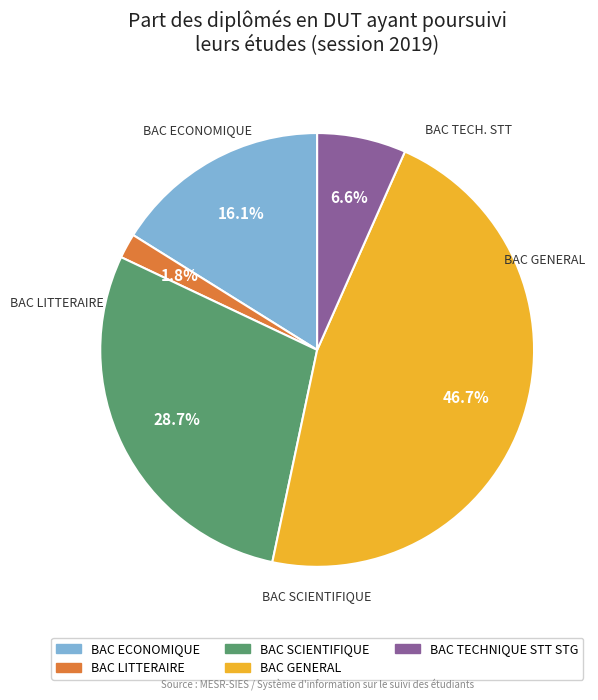

Is BAC ECONOMIQUE the majority of the pie?

No